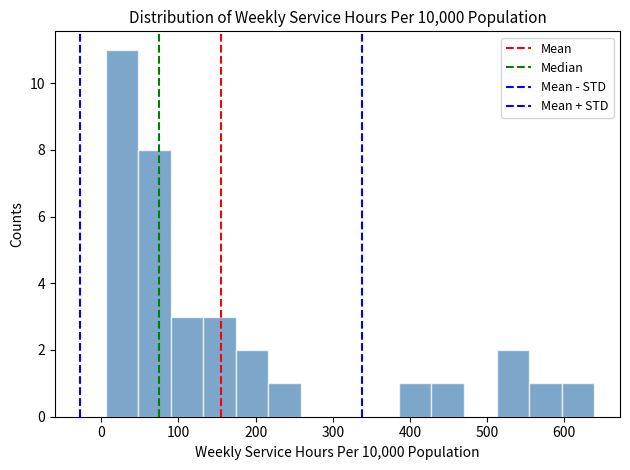

Reading left to right, list every bar in this chart as the range it spans on the x-axis followed by its height. Neither the bar edges nor the heights are printed on the chart, so give them approximately, as read against the axes.

10 to 50: 11
50 to 90: 8
90 to 130: 3
130 to 170: 3
170 to 220: 2
220 to 260: 1
260 to 300: 0
300 to 340: 0
340 to 390: 0
390 to 430: 1
430 to 470: 1
470 to 510: 0
510 to 550: 2
550 to 600: 1
600 to 640: 1